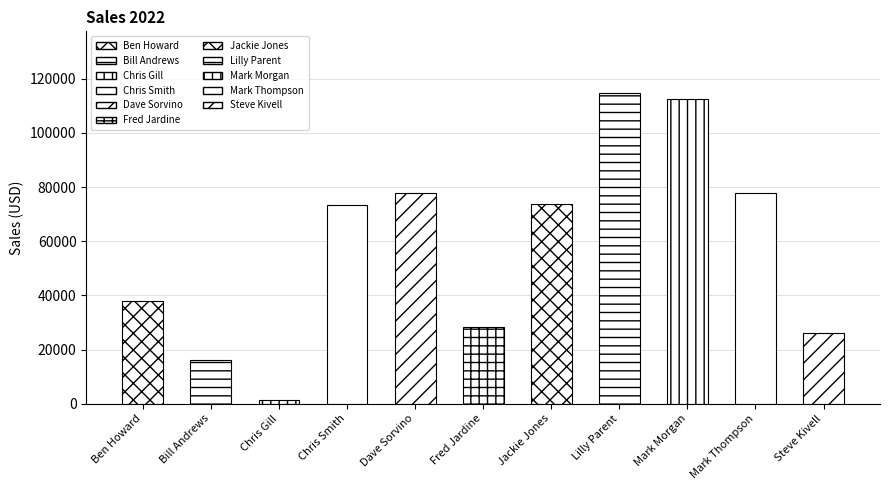

Which has a higher value, Lilly Parent or Mark Morgan?

Lilly Parent